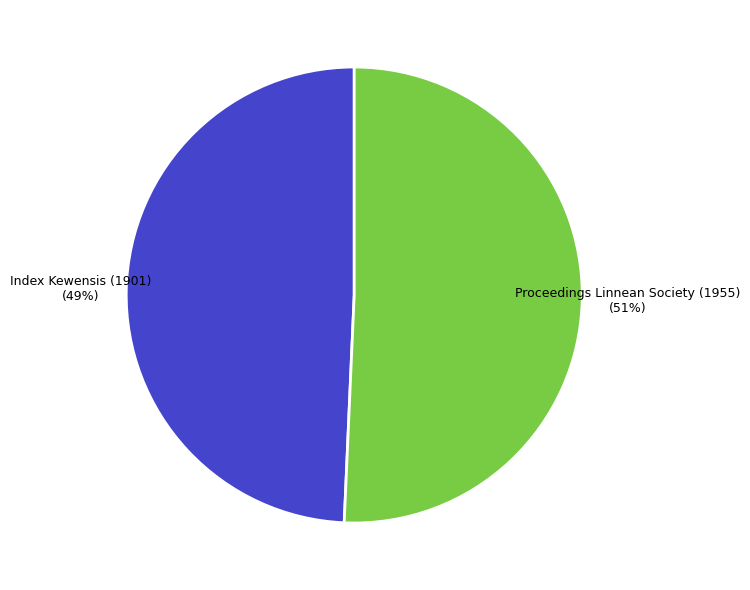

Combined, do Proceedings Linnean Society (1955) and Index Kewensis (1901) account for over 50%?

Yes